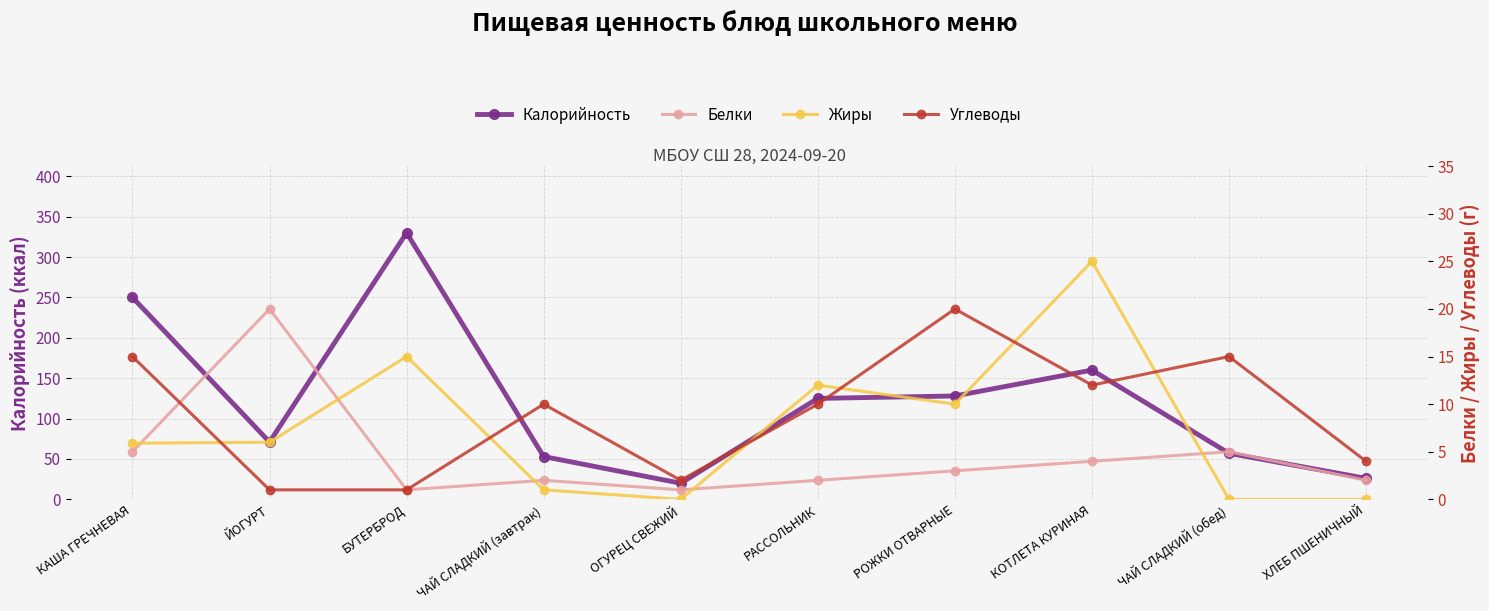

Which series has the largest total across all categories?

Калорийность